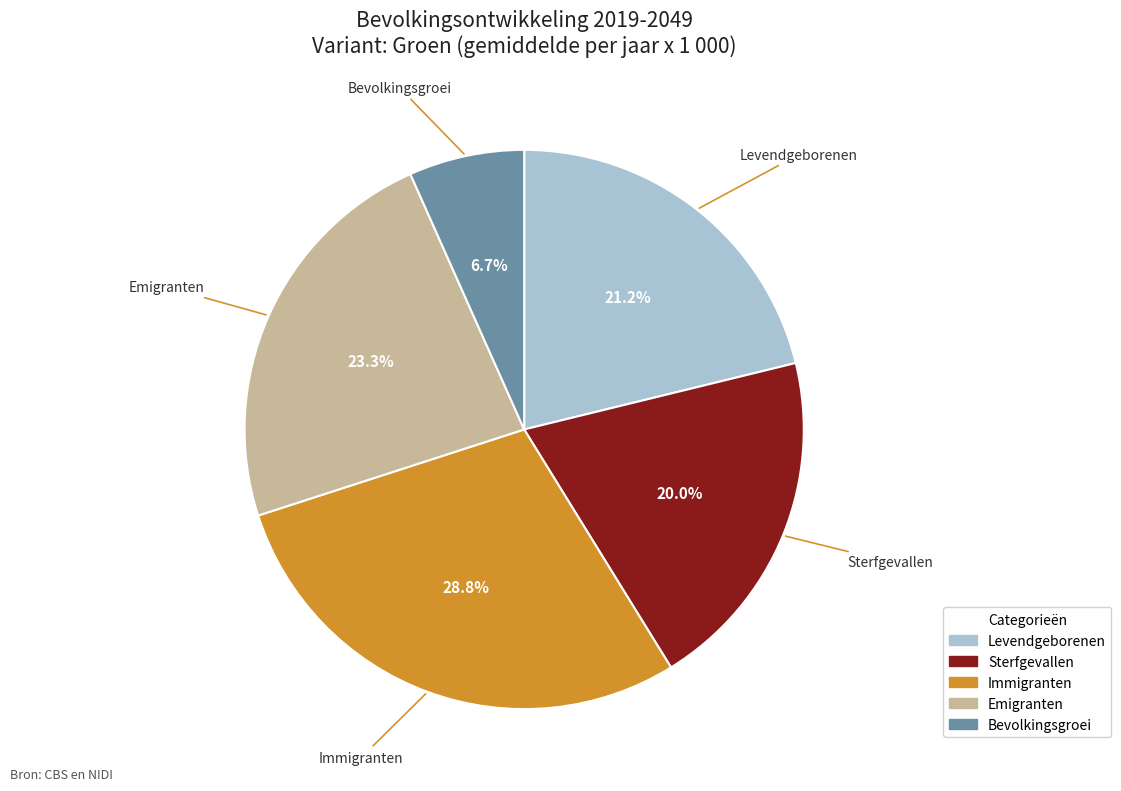

To the nearest percent, what is the difference between the Immigranten and Sterfgevallen slice percentages?

9%